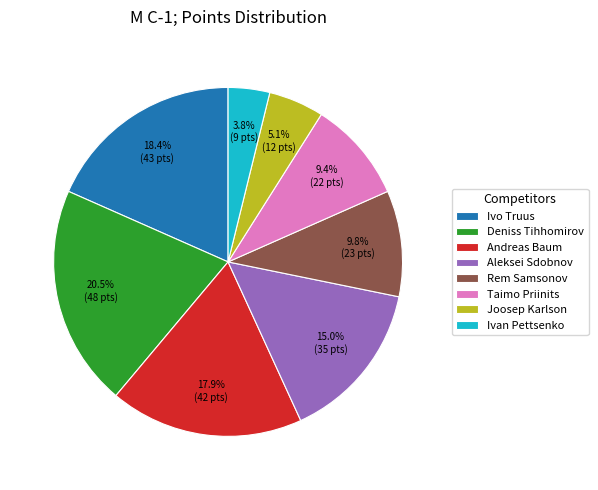

Approximately how many times larger is the value at Joosep Karlson compared to Andreas Baum?

0.3